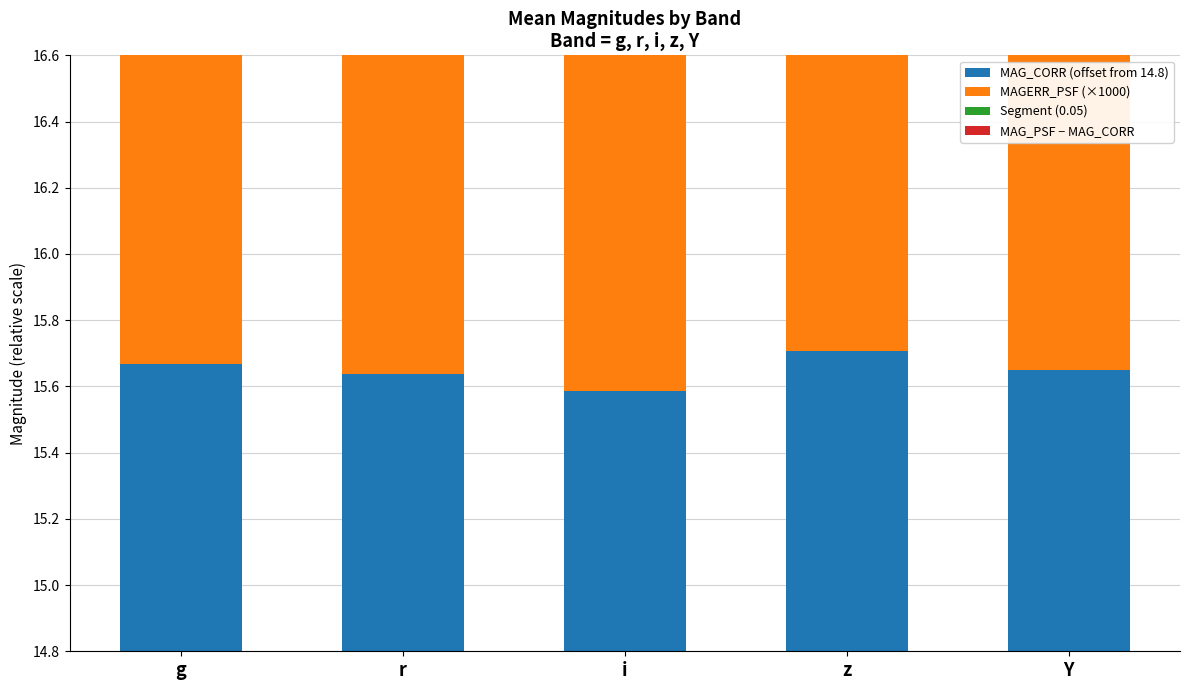

The MAG_PSF − MAG_CORR series shows 0.1 at i. True or false?

False